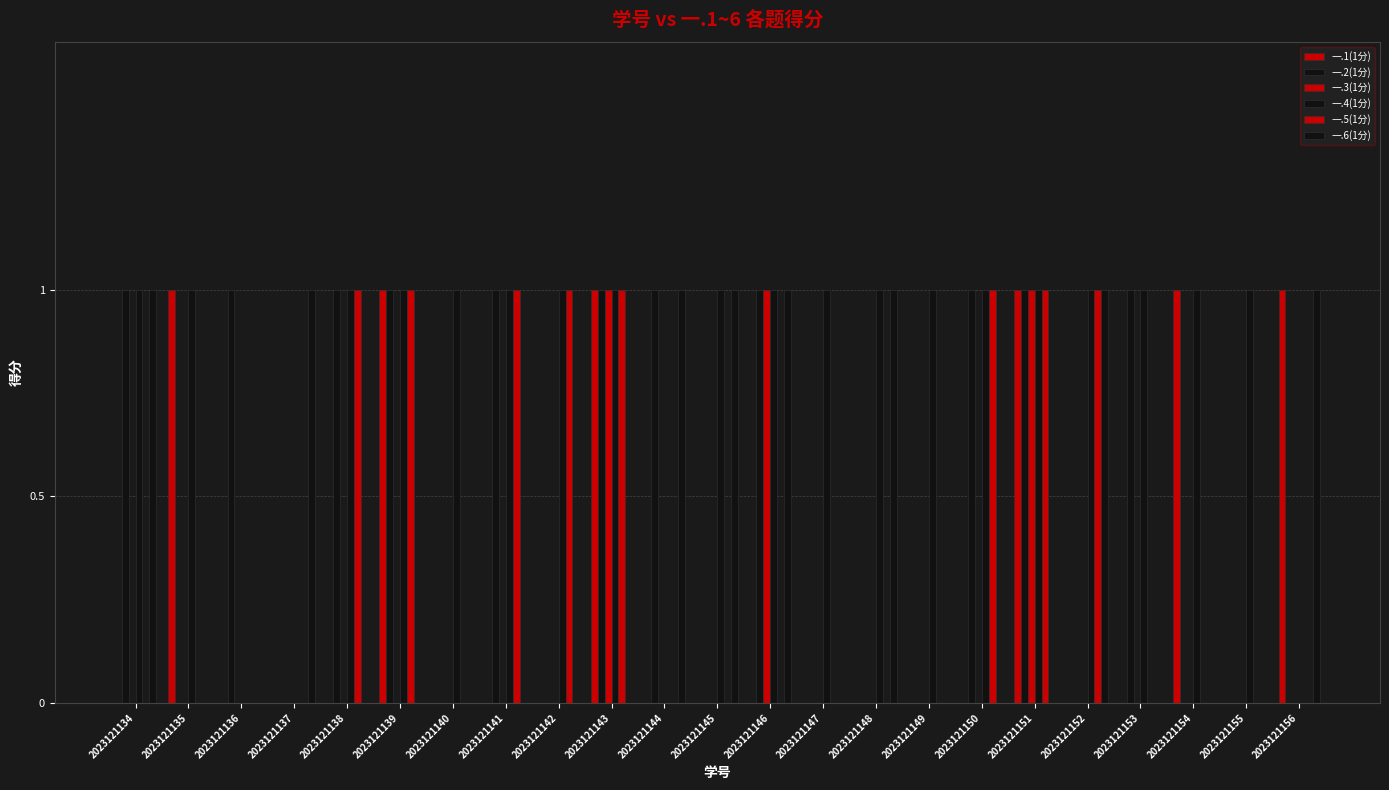

Reading left to right, transcribe all the data shown in this chart.

一.1(1分): 2023121134=0	2023121135=1	2023121136=0	2023121137=0	2023121138=0	2023121139=1	2023121140=0	2023121141=0	2023121142=0	2023121143=1	2023121144=0	2023121145=0	2023121146=0	2023121147=0	2023121148=0	2023121149=0	2023121150=0	2023121151=1	2023121152=0	2023121153=0	2023121154=1	2023121155=0	2023121156=1
一.2(1分): 2023121134=1	2023121135=0	2023121136=1	2023121137=0	2023121138=1	2023121139=1	2023121140=0	2023121141=1	2023121142=0	2023121143=1	2023121144=1	2023121145=0	2023121146=1	2023121147=0	2023121148=0	2023121149=0	2023121150=1	2023121151=1	2023121152=0	2023121153=1	2023121154=0	2023121155=0	2023121156=0
一.3(1分): 2023121134=0	2023121135=0	2023121136=0	2023121137=0	2023121138=0	2023121139=0	2023121140=0	2023121141=0	2023121142=0	2023121143=1	2023121144=0	2023121145=0	2023121146=1	2023121147=0	2023121148=0	2023121149=0	2023121150=0	2023121151=1	2023121152=0	2023121153=0	2023121154=0	2023121155=0	2023121156=0
一.4(1分): 2023121134=1	2023121135=1	2023121136=0	2023121137=0	2023121138=1	2023121139=1	2023121140=1	2023121141=1	2023121142=1	2023121143=1	2023121144=0	2023121145=1	2023121146=1	2023121147=1	2023121148=1	2023121149=1	2023121150=1	2023121151=1	2023121152=1	2023121153=1	2023121154=1	2023121155=1	2023121156=0
一.5(1分): 2023121134=0	2023121135=0	2023121136=0	2023121137=0	2023121138=1	2023121139=1	2023121140=0	2023121141=1	2023121142=1	2023121143=1	2023121144=0	2023121145=0	2023121146=0	2023121147=0	2023121148=0	2023121149=0	2023121150=1	2023121151=1	2023121152=1	2023121153=0	2023121154=0	2023121155=0	2023121156=0
一.6(1分): 2023121134=1	2023121135=0	2023121136=0	2023121137=1	2023121138=0	2023121139=0	2023121140=0	2023121141=0	2023121142=0	2023121143=0	2023121144=1	2023121145=1	2023121146=1	2023121147=0	2023121148=1	2023121149=0	2023121150=0	2023121151=0	2023121152=1	2023121153=0	2023121154=0	2023121155=0	2023121156=1